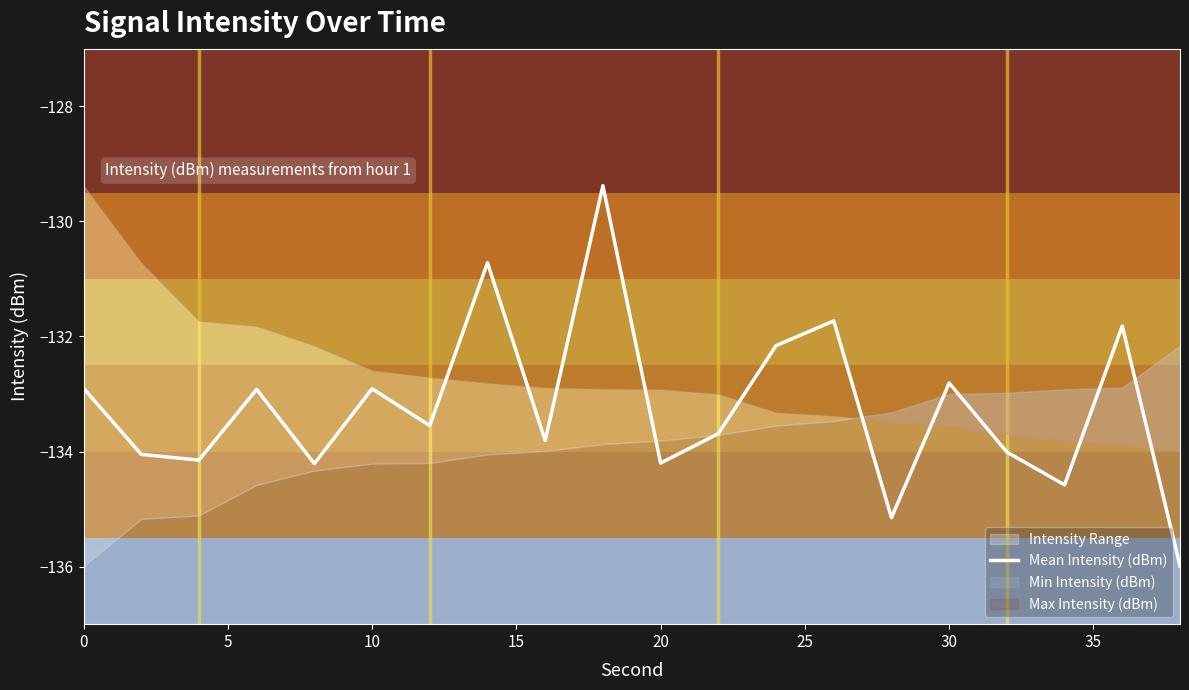

Does the chart display data point markers on the line(s)?

No